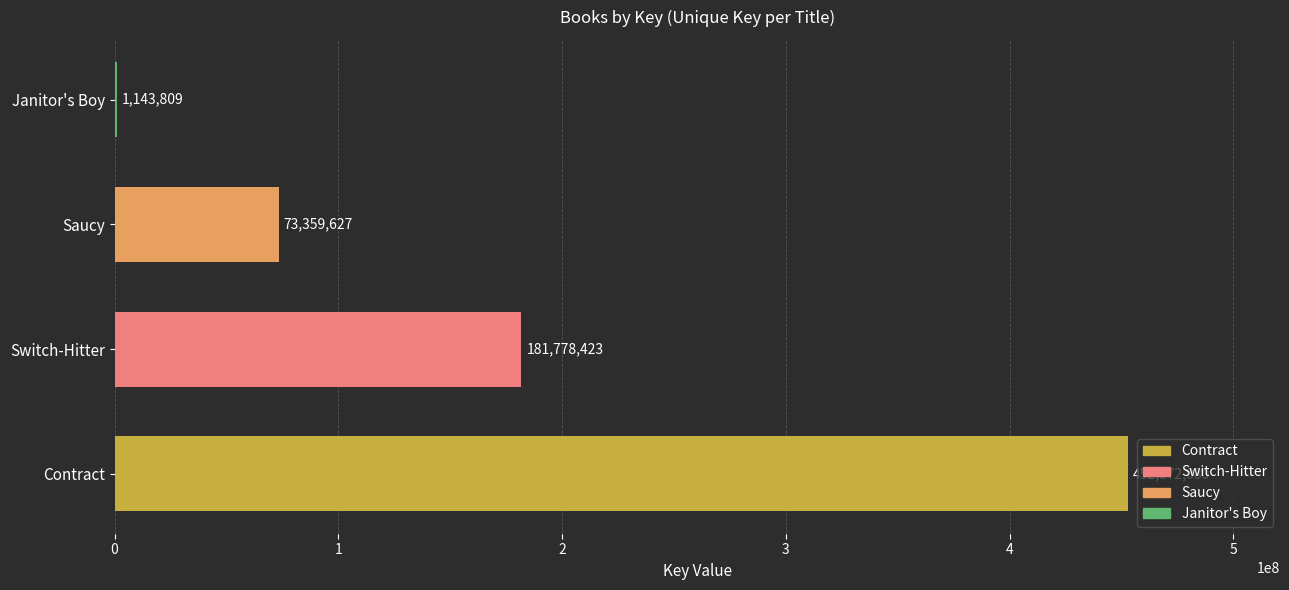

Count the values in the range 73359627 to 452872080.

3